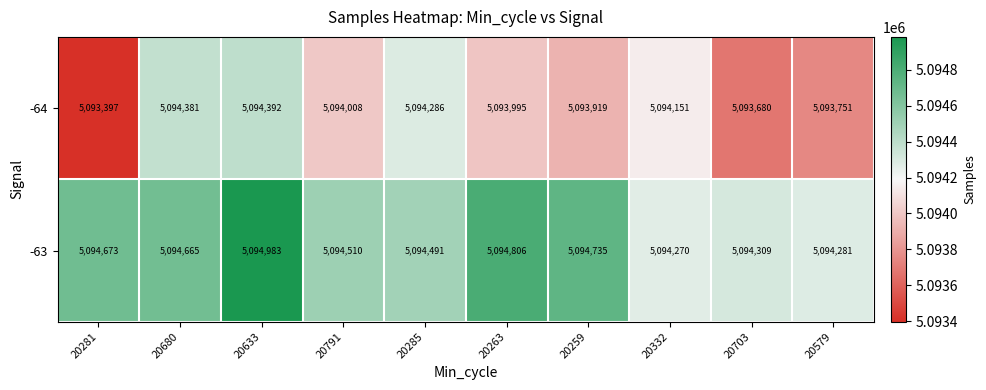

Reading left to right, transcribe all the data shown in this chart.

-64: 5093397	5094381	5094392	5094008	5094286	5093995	5093919	5094151	5093680	5093751
-63: 5094673	5094665	5094983	5094510	5094491	5094806	5094735	5094270	5094309	5094281